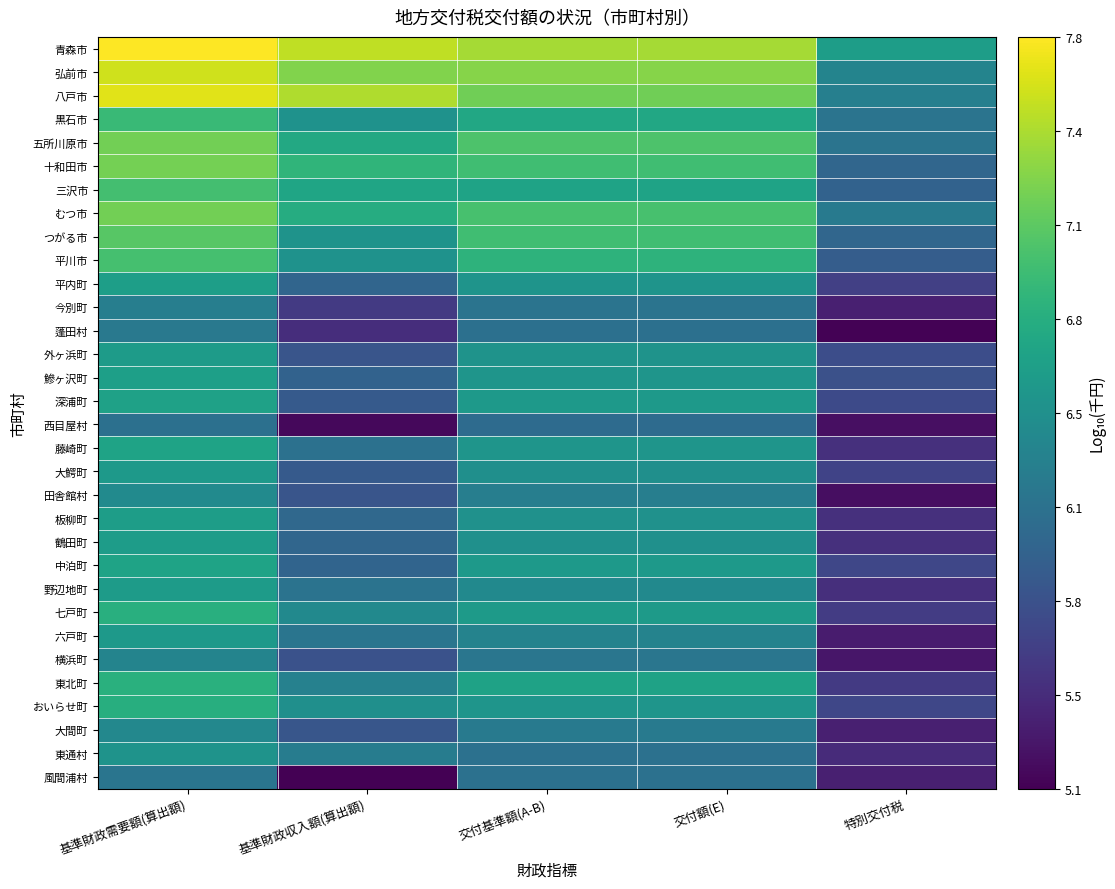

Reading left to right, what are all the values shown in this chart?

青森市: 基準財政需要額(算出額)=7.8	基準財政収入額(算出額)=7.5	交付基準額(A-B)=7.4	交付額(E)=7.4	特別交付税=6.6
弘前市: 基準財政需要額(算出額)=7.6	基準財政収入額(算出額)=7.3	交付基準額(A-B)=7.3	交付額(E)=7.3	特別交付税=6.3
八戸市: 基準財政需要額(算出額)=7.6	基準財政収入額(算出額)=7.5	交付基準額(A-B)=7.2	交付額(E)=7.2	特別交付税=6.3
黒石市: 基準財政需要額(算出額)=6.9	基準財政収入額(算出額)=6.5	交付基準額(A-B)=6.7	交付額(E)=6.7	特別交付税=6.2
五所川原市: 基準財政需要額(算出額)=7.2	基準財政収入額(算出額)=6.7	交付基準額(A-B)=7.0	交付額(E)=7.0	特別交付税=6.2
十和田市: 基準財政需要額(算出額)=7.2	基準財政収入額(算出額)=6.9	交付基準額(A-B)=7.0	交付額(E)=7.0	特別交付税=6.0
三沢市: 基準財政需要額(算出額)=7.0	基準財政収入額(算出額)=6.7	交付基準額(A-B)=6.7	交付額(E)=6.7	特別交付税=6.0
むつ市: 基準財政需要額(算出額)=7.2	基準財政収入額(算出額)=6.8	交付基準額(A-B)=7.0	交付額(E)=7.0	特別交付税=6.2
つがる市: 基準財政需要額(算出額)=7.1	基準財政収入額(算出額)=6.5	交付基準額(A-B)=7.0	交付額(E)=7.0	特別交付税=6.0
平川市: 基準財政需要額(算出額)=7.0	基準財政収入額(算出額)=6.5	交付基準額(A-B)=6.8	交付額(E)=6.8	特別交付税=5.9
平内町: 基準財政需要額(算出額)=6.6	基準財政収入額(算出額)=6.0	交付基準額(A-B)=6.5	交付額(E)=6.5	特別交付税=5.6
今別町: 基準財政需要額(算出額)=6.3	基準財政収入額(算出額)=5.6	交付基準額(A-B)=6.2	交付額(E)=6.2	特別交付税=5.4
蓬田村: 基準財政需要額(算出額)=6.2	基準財政収入額(算出額)=5.5	交付基準額(A-B)=6.1	交付額(E)=6.1	特別交付税=5.2
外ヶ浜町: 基準財政需要額(算出額)=6.6	基準財政収入額(算出額)=5.8	交付基準額(A-B)=6.5	交付額(E)=6.5	特別交付税=5.8
鰺ヶ沢町: 基準財政需要額(算出額)=6.6	基準財政収入額(算出額)=6.0	交付基準額(A-B)=6.5	交付額(E)=6.5	特別交付税=5.8
深浦町: 基準財政需要額(算出額)=6.6	基準財政収入額(算出額)=5.9	交付基準額(A-B)=6.6	交付額(E)=6.6	特別交付税=5.7
西目屋村: 基準財政需要額(算出額)=6.1	基準財政収入額(算出額)=5.2	交付基準額(A-B)=6.1	交付額(E)=6.1	特別交付税=5.3
藤崎町: 基準財政需要額(算出額)=6.7	基準財政収入額(算出額)=6.1	交付基準額(A-B)=6.5	交付額(E)=6.5	特別交付税=5.5
大鰐町: 基準財政需要額(算出額)=6.6	基準財政収入額(算出額)=5.9	交付基準額(A-B)=6.4	交付額(E)=6.4	特別交付税=5.7
田舎館村: 基準財政需要額(算出額)=6.4	基準財政収入額(算出額)=5.8	交付基準額(A-B)=6.3	交付額(E)=6.3	特別交付税=5.2
板柳町: 基準財政需要額(算出額)=6.6	基準財政収入額(算出額)=6.0	交付基準額(A-B)=6.5	交付額(E)=6.5	特別交付税=5.5
鶴田町: 基準財政需要額(算出額)=6.6	基準財政収入額(算出額)=6.0	交付基準額(A-B)=6.5	交付額(E)=6.5	特別交付税=5.5
中泊町: 基準財政需要額(算出額)=6.7	基準財政収入額(算出額)=6.0	交付基準額(A-B)=6.6	交付額(E)=6.6	特別交付税=5.7
野辺地町: 基準財政需要額(算出額)=6.6	基準財政収入額(算出額)=6.1	交付基準額(A-B)=6.4	交付額(E)=6.4	特別交付税=5.5
七戸町: 基準財政需要額(算出額)=6.8	基準財政収入額(算出額)=6.4	交付基準額(A-B)=6.6	交付額(E)=6.6	特別交付税=5.6
六戸町: 基準財政需要額(算出額)=6.5	基準財政収入額(算出額)=6.2	交付基準額(A-B)=6.3	交付額(E)=6.3	特別交付税=5.3
横浜町: 基準財政需要額(算出額)=6.3	基準財政収入額(算出額)=5.8	交付基準額(A-B)=6.2	交付額(E)=6.2	特別交付税=5.3
東北町: 基準財政需要額(算出額)=6.8	基準財政収入額(算出額)=6.3	交付基準額(A-B)=6.6	交付額(E)=6.6	特別交付税=5.6
おいらせ町: 基準財政需要額(算出額)=6.8	基準財政収入額(算出額)=6.4	交付基準額(A-B)=6.5	交付額(E)=6.5	特別交付税=5.7
大間町: 基準財政需要額(算出額)=6.4	基準財政収入額(算出額)=5.8	交付基準額(A-B)=6.2	交付額(E)=6.2	特別交付税=5.4
東通村: 基準財政需要額(算出額)=6.5	基準財政収入額(算出額)=6.2	交付基準額(A-B)=6.1	交付額(E)=6.1	特別交付税=5.5
風間浦村: 基準財政需要額(算出額)=6.2	基準財政収入額(算出額)=5.1	交付基準額(A-B)=6.1	交付額(E)=6.1	特別交付税=5.4